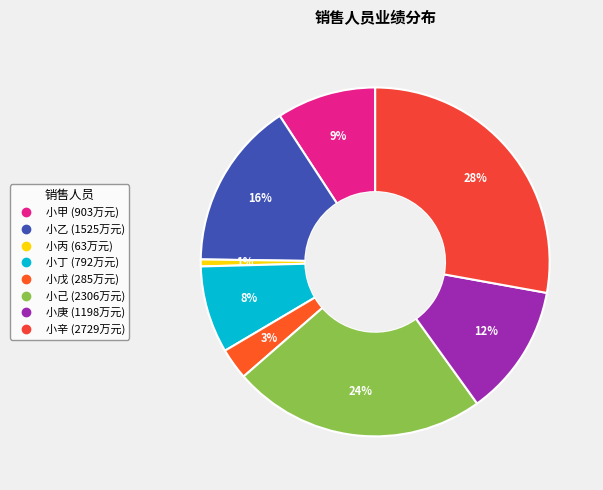

What portion of the pie excludes 小乙?

84.4%